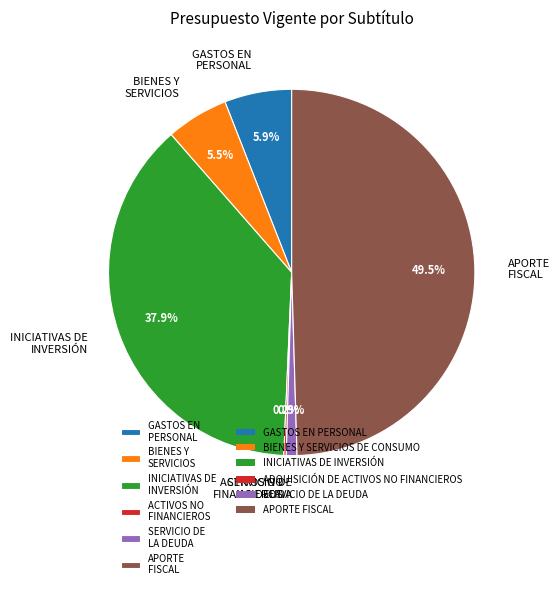

The SERVICIO DE LA DEUDA slice represents 11% of the pie. True or false?

False